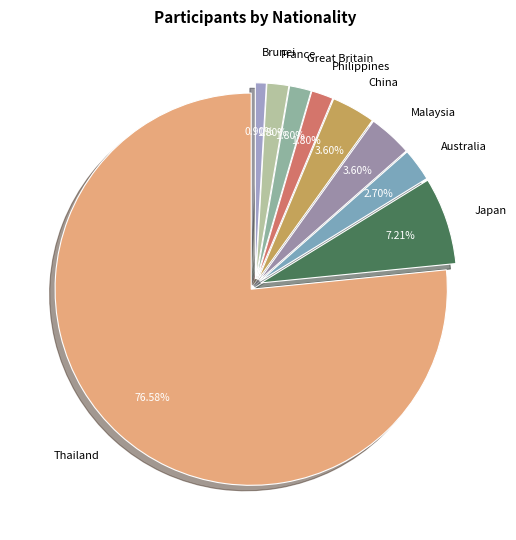

How many segments does this pie chart have?

9